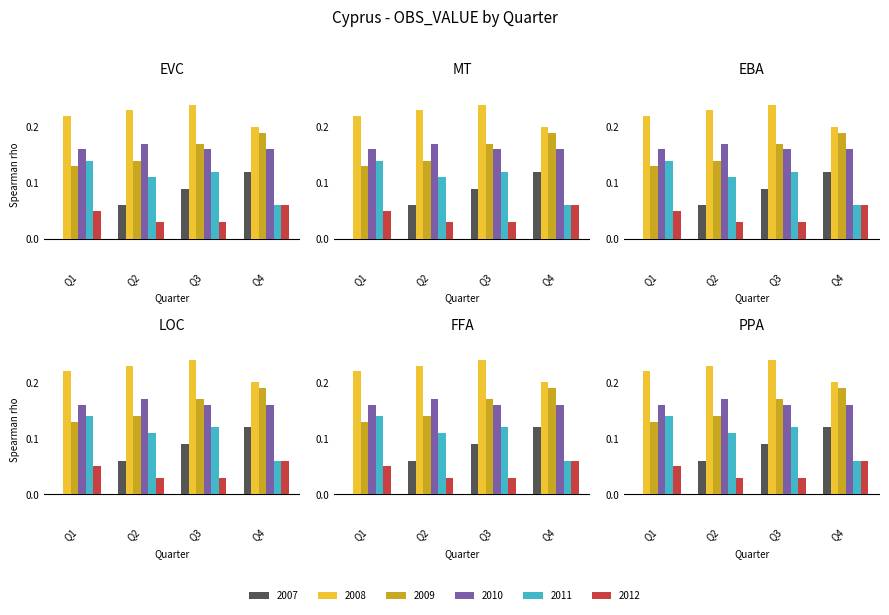

Count the 2007 values in the range 0 to 1.

4